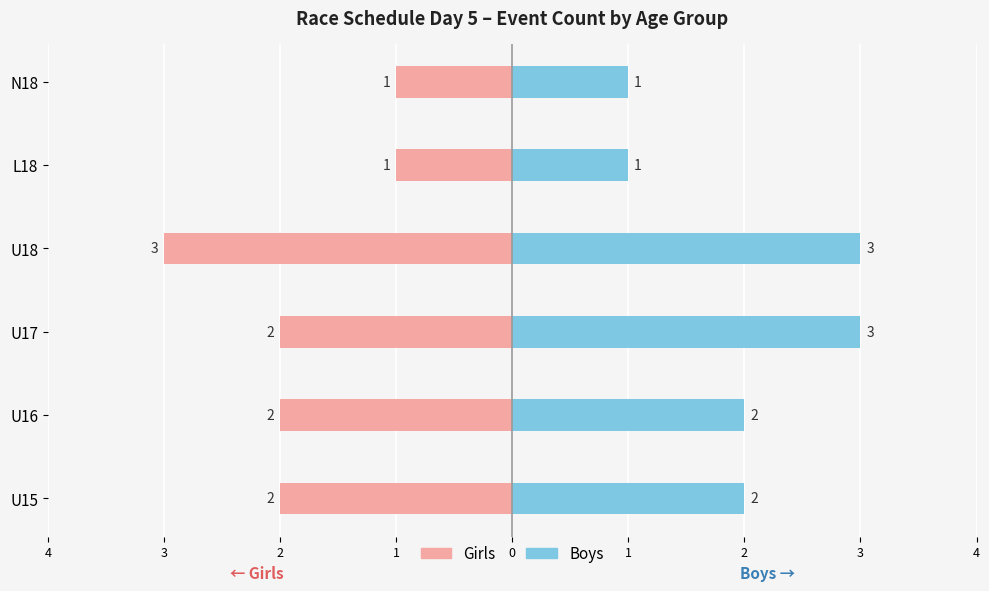

The Girls series shows -2 at U18. True or false?

False